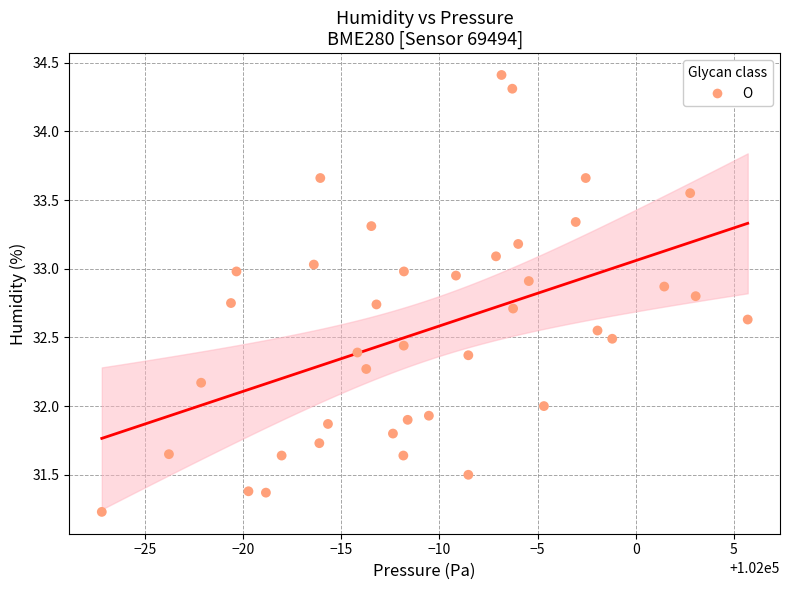

What is the range of X values (max minus min)?

32.9